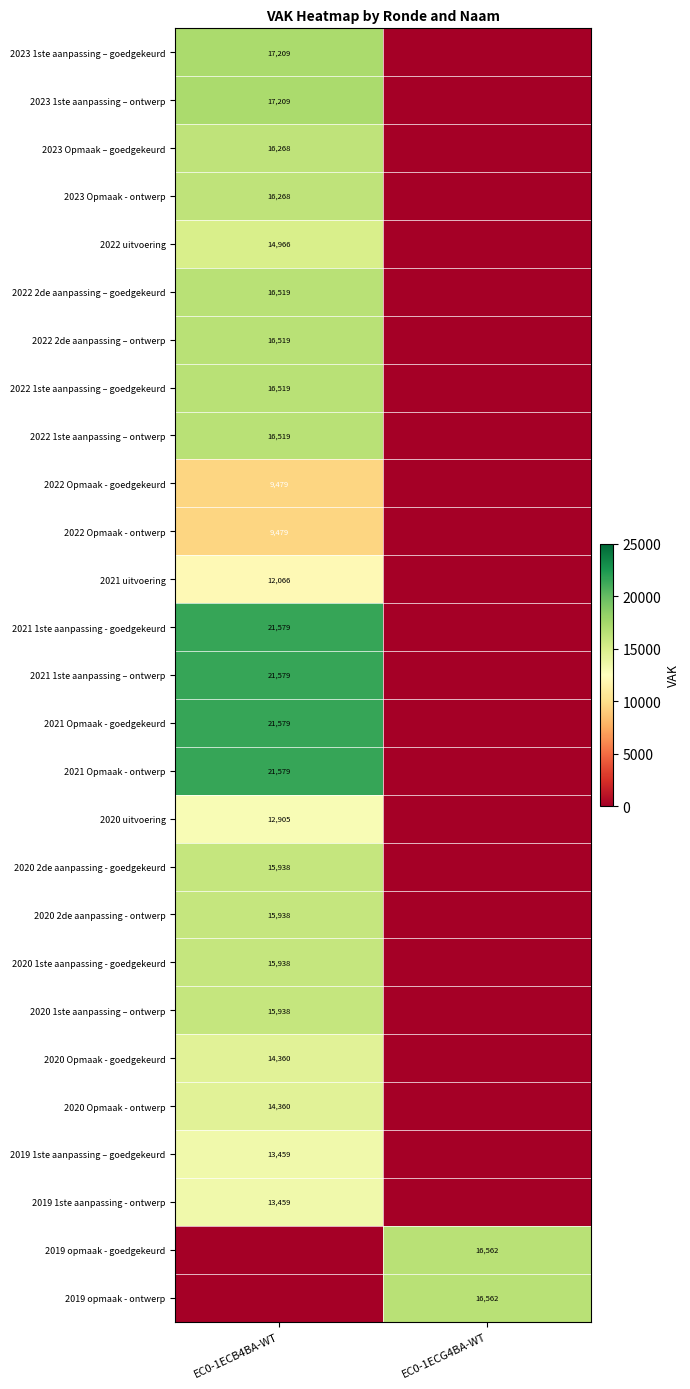

The value of 2021 Opmaak - ontwerp at EC0-1ECB4BA-WT is 10629. True or false?

False